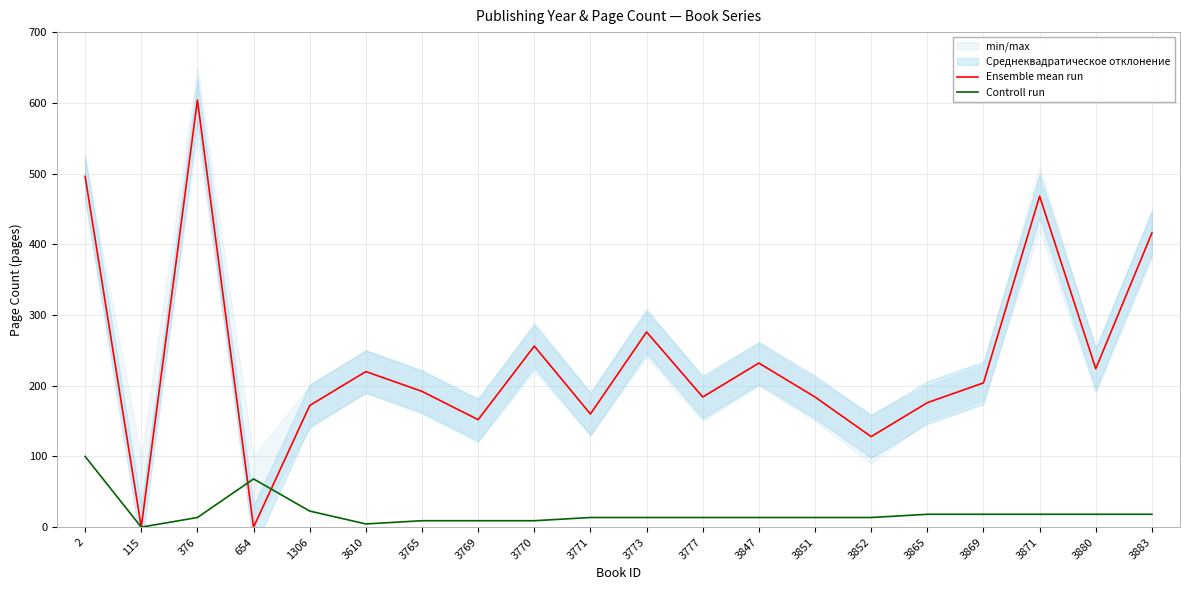

How many lines are shown in the chart?

2